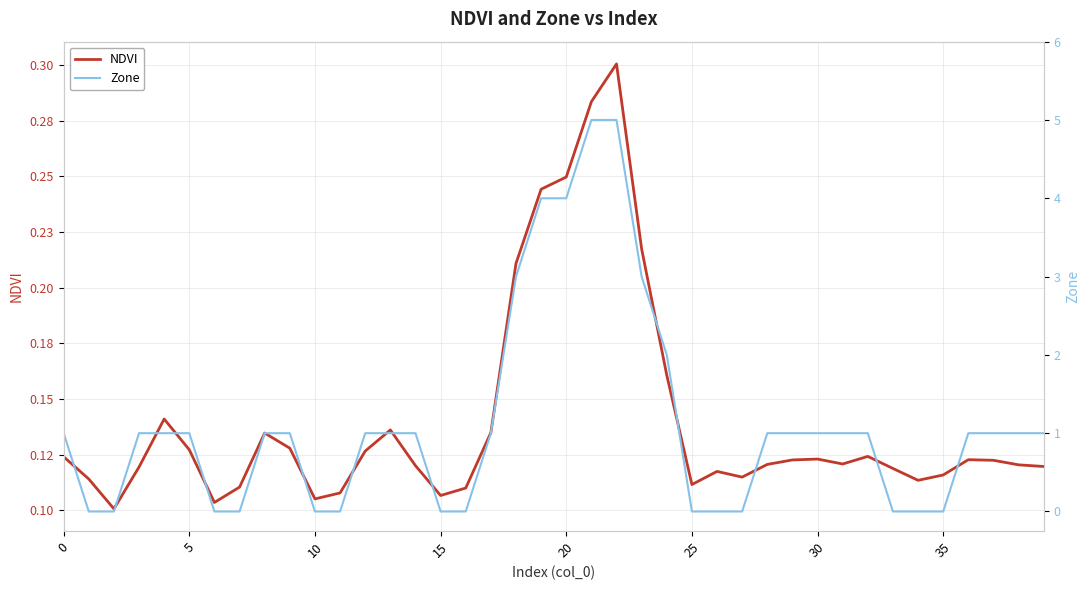

At how many categories does at least one series exceed 0?

40